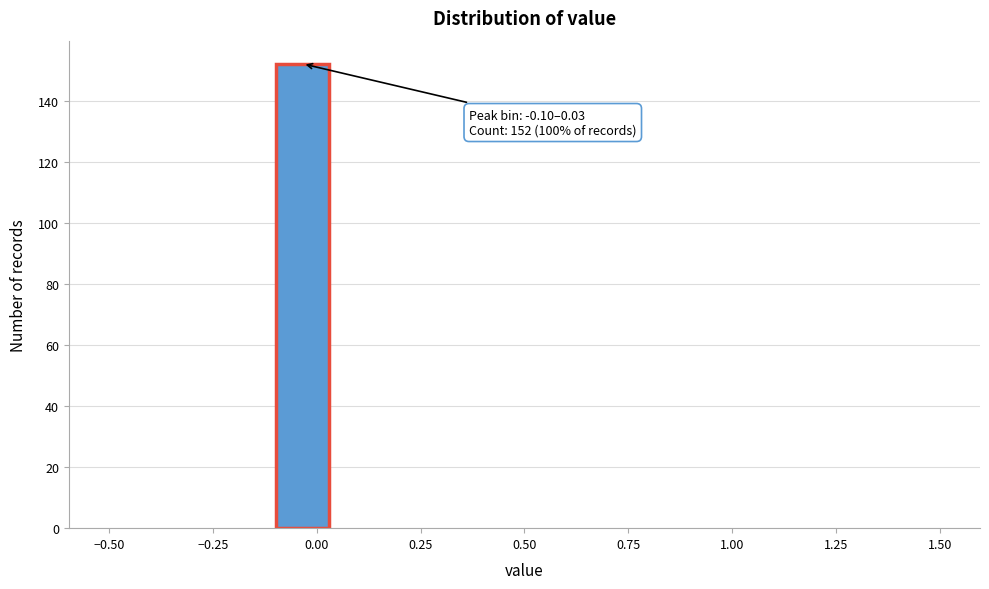

Around what value on the x-axis is the tallest bar? Give the approximate position of its centre, as read against the axis.

-0.05